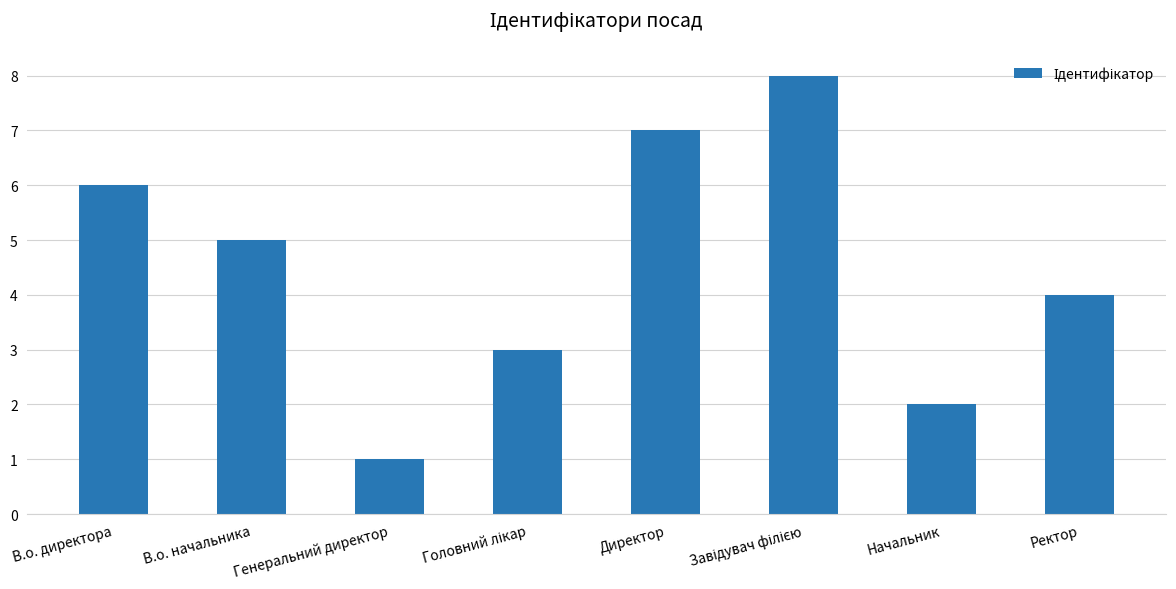

How many categories are shown in the chart?

8